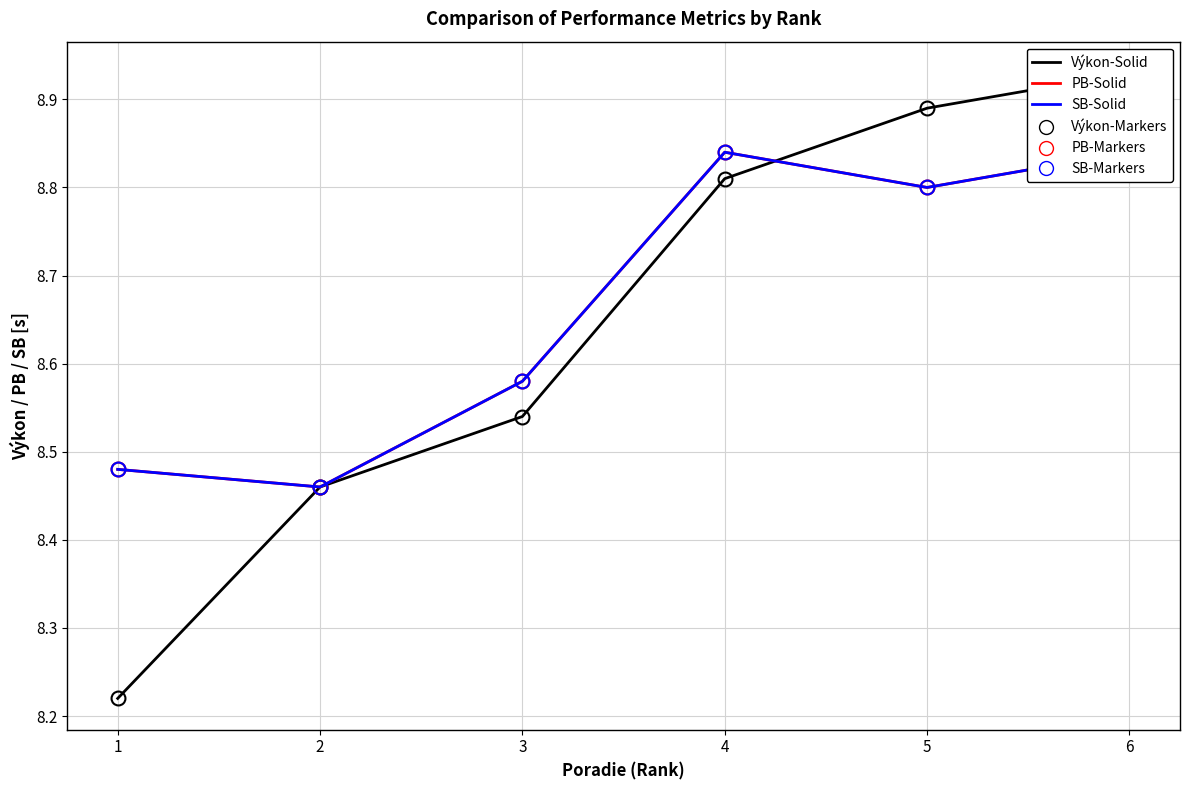

What value does the SB (markers) series have at 1?

8.5